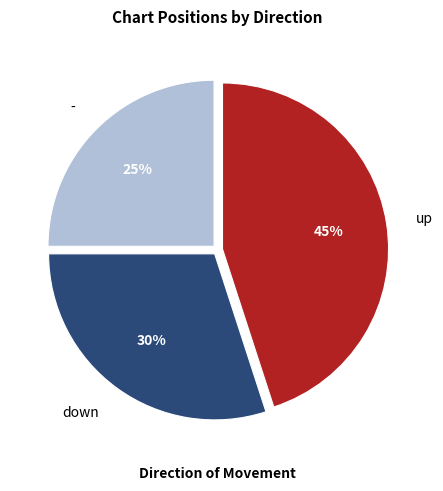

Does up account for over 50% of the chart?

No